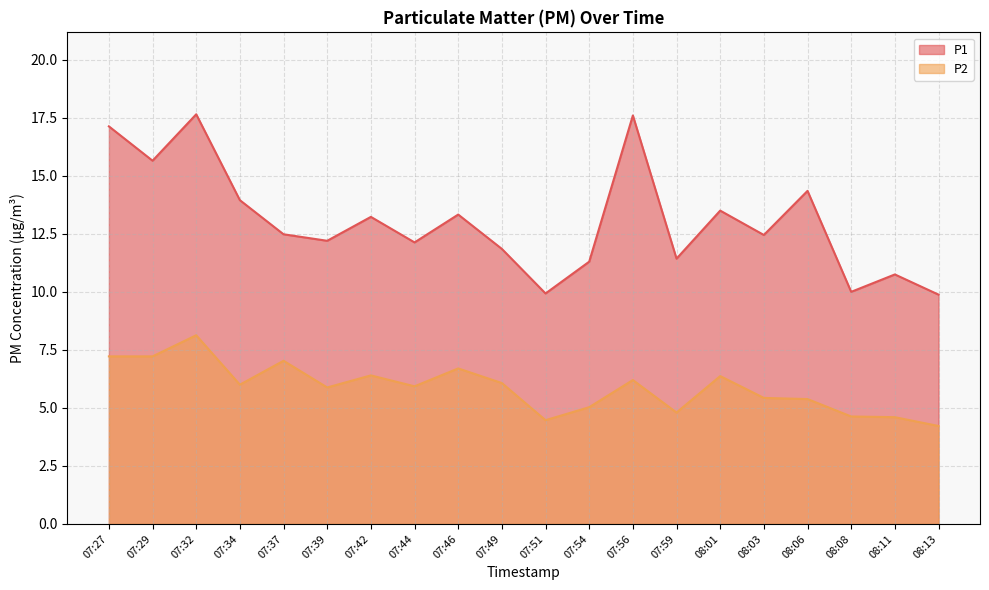

What is the greatest value displayed?

17.6